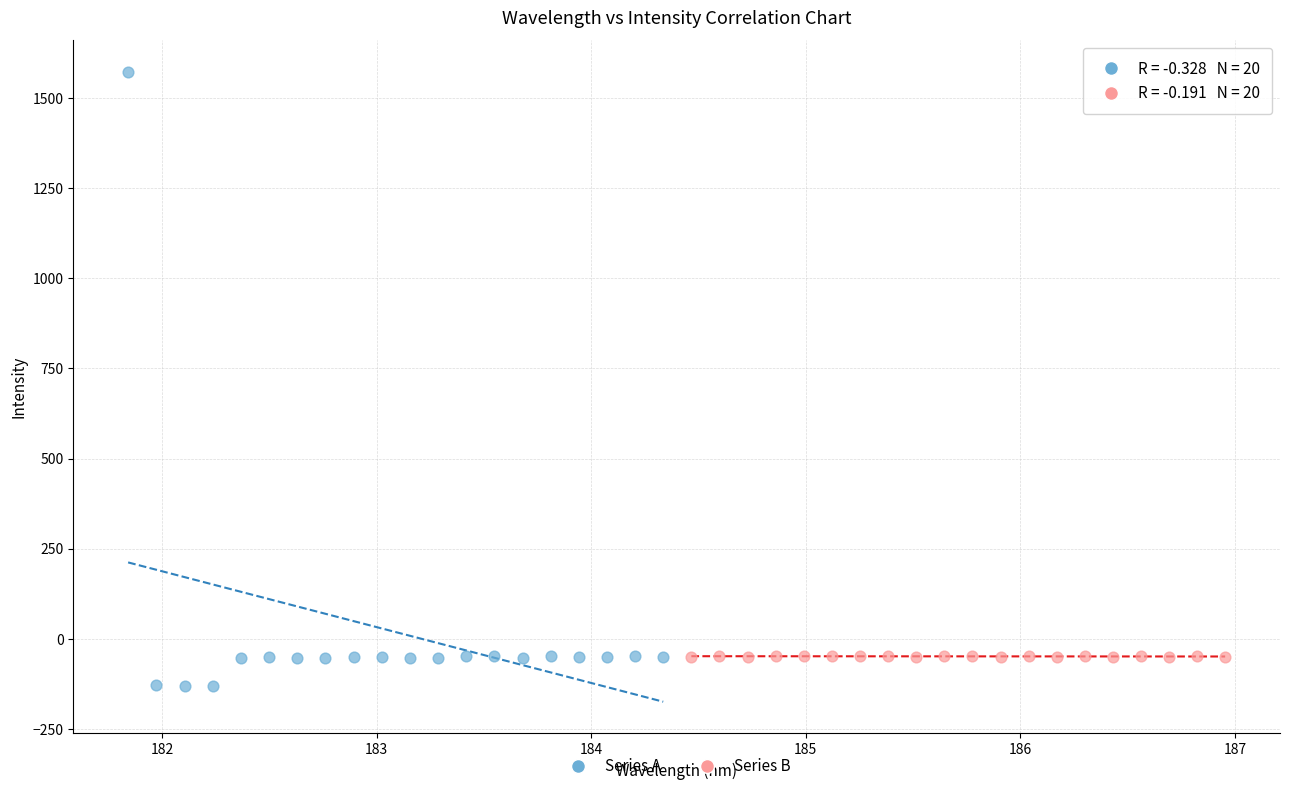

Which series reaches the maximum Y coordinate?

Series A